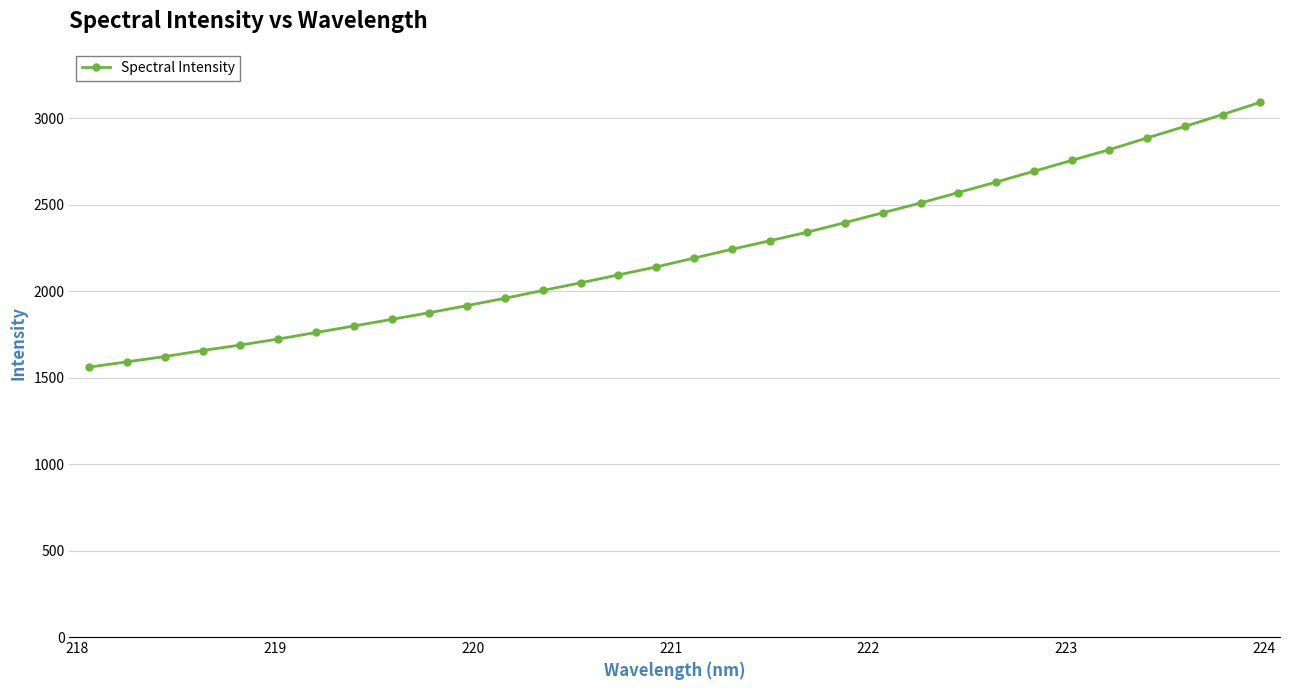

Count the number of categories in the chart.

32